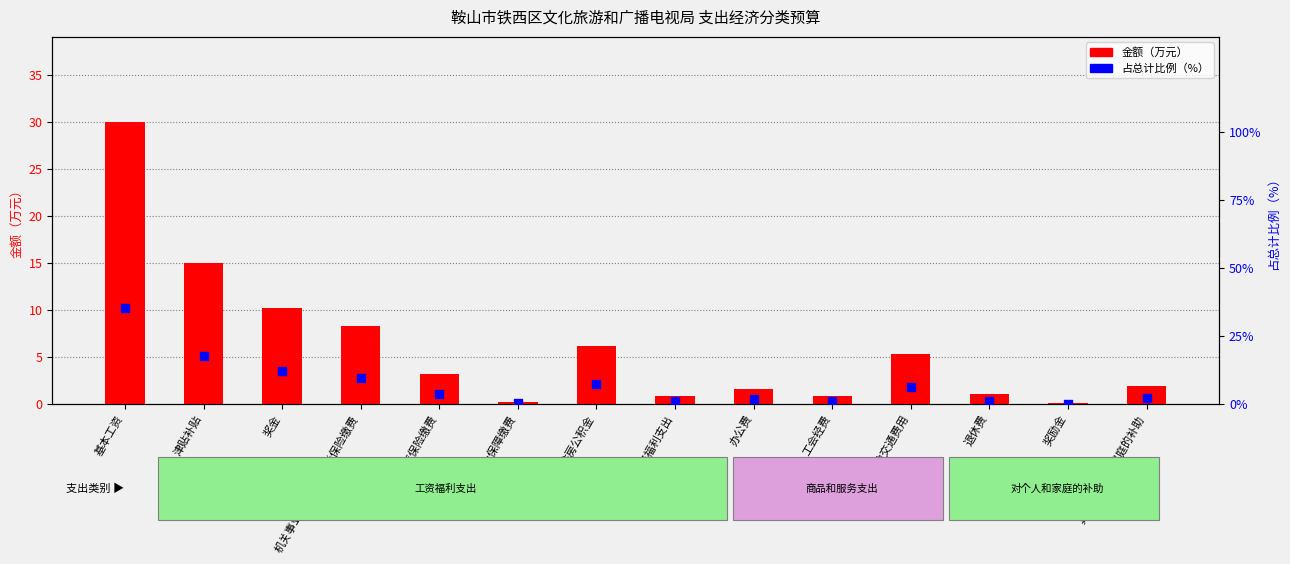

What are all the series names shown in the legend?

金额（万元）, 占总计比例